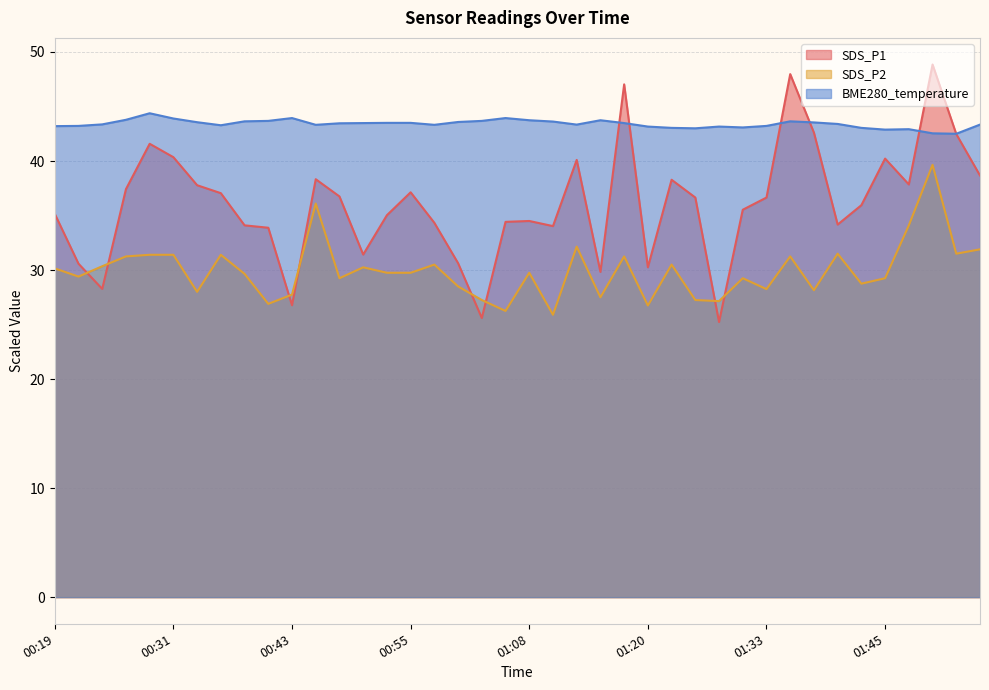

After their last crossing, which series has the higher values: BME280_temperature or SDS_P1?

BME280_temperature